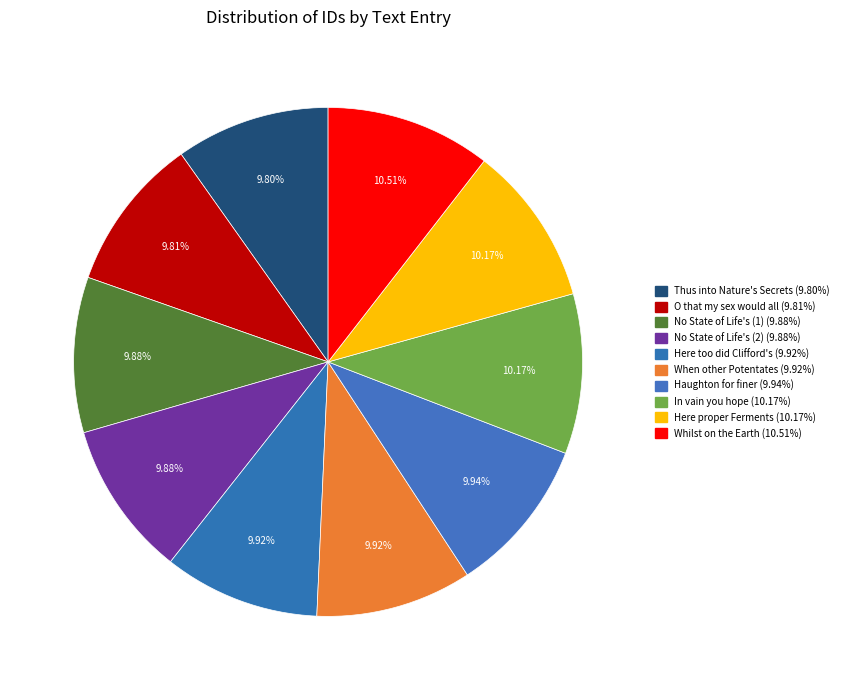

What is the smallest slice in the pie chart?

Thus into Nature's Secrets